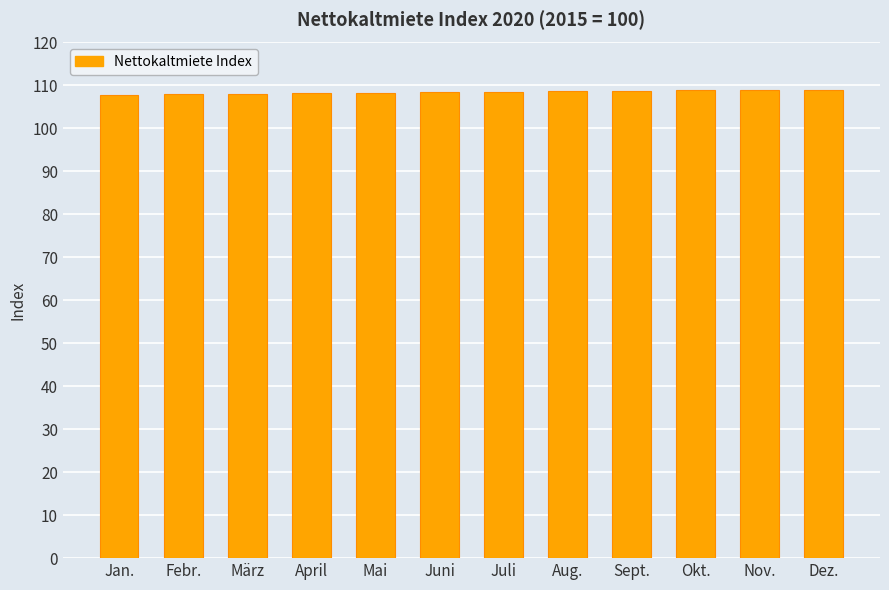

True or false: the data shows 108.2 at April.

True